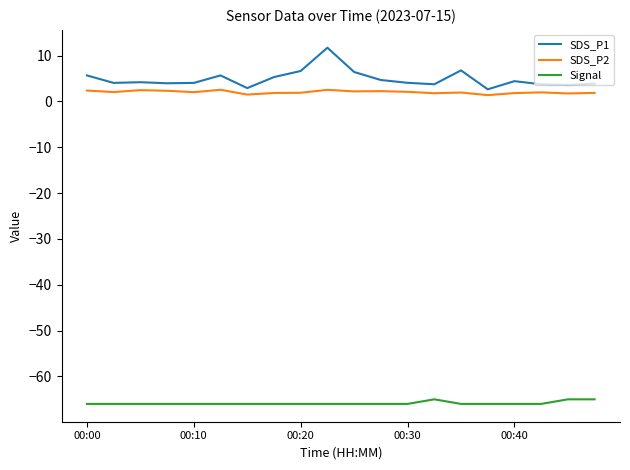

True or false: SDS_P1 and SDS_P2 intersect in this chart.

False